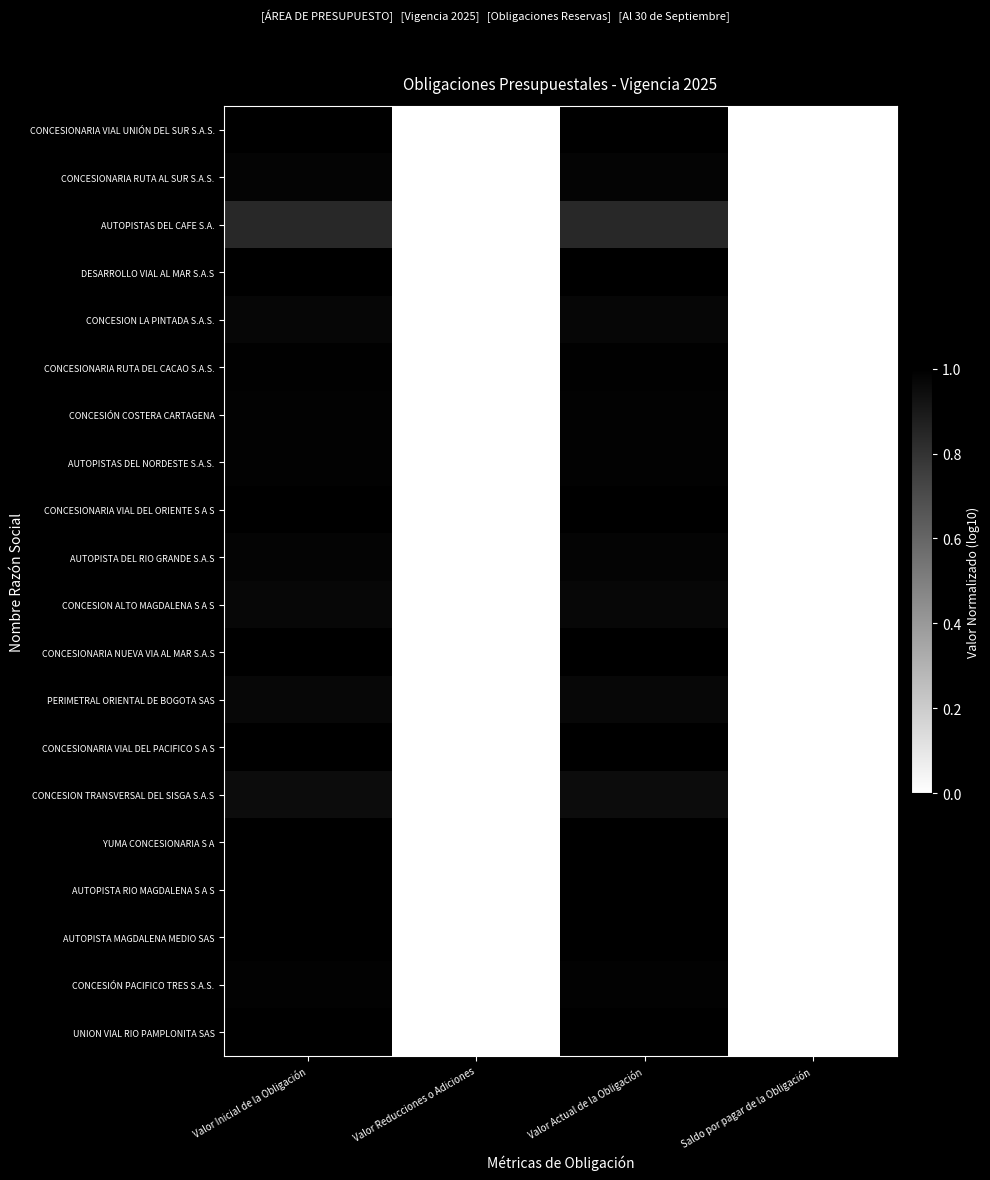

Which label corresponds to the largest value in the chart?

Valor Inicial de la Obligación